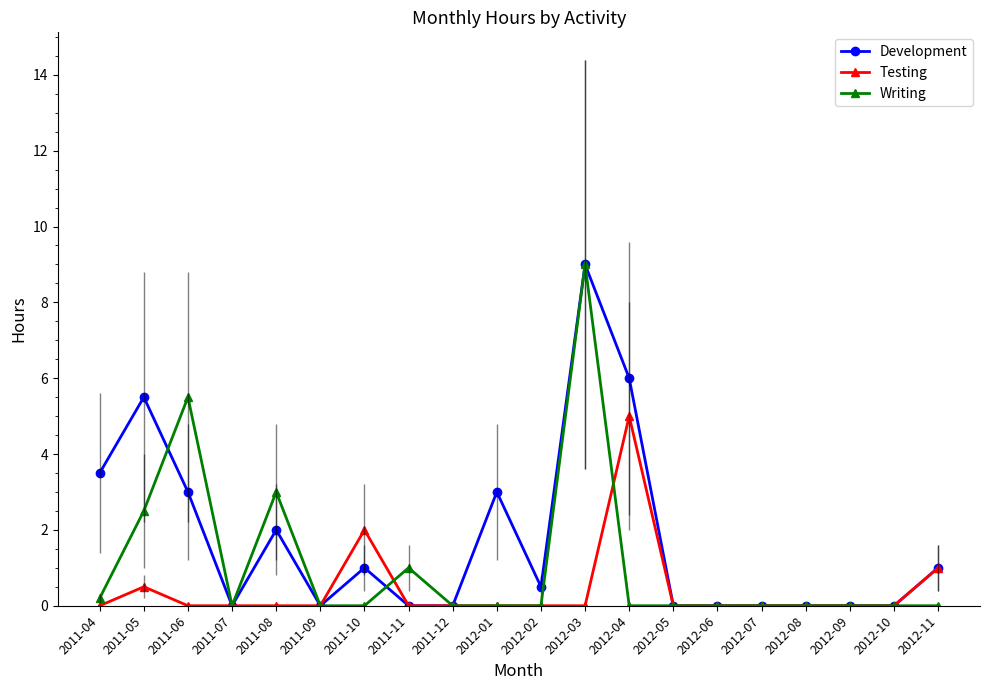

What is the total value across all series at 2011-06?

8.5